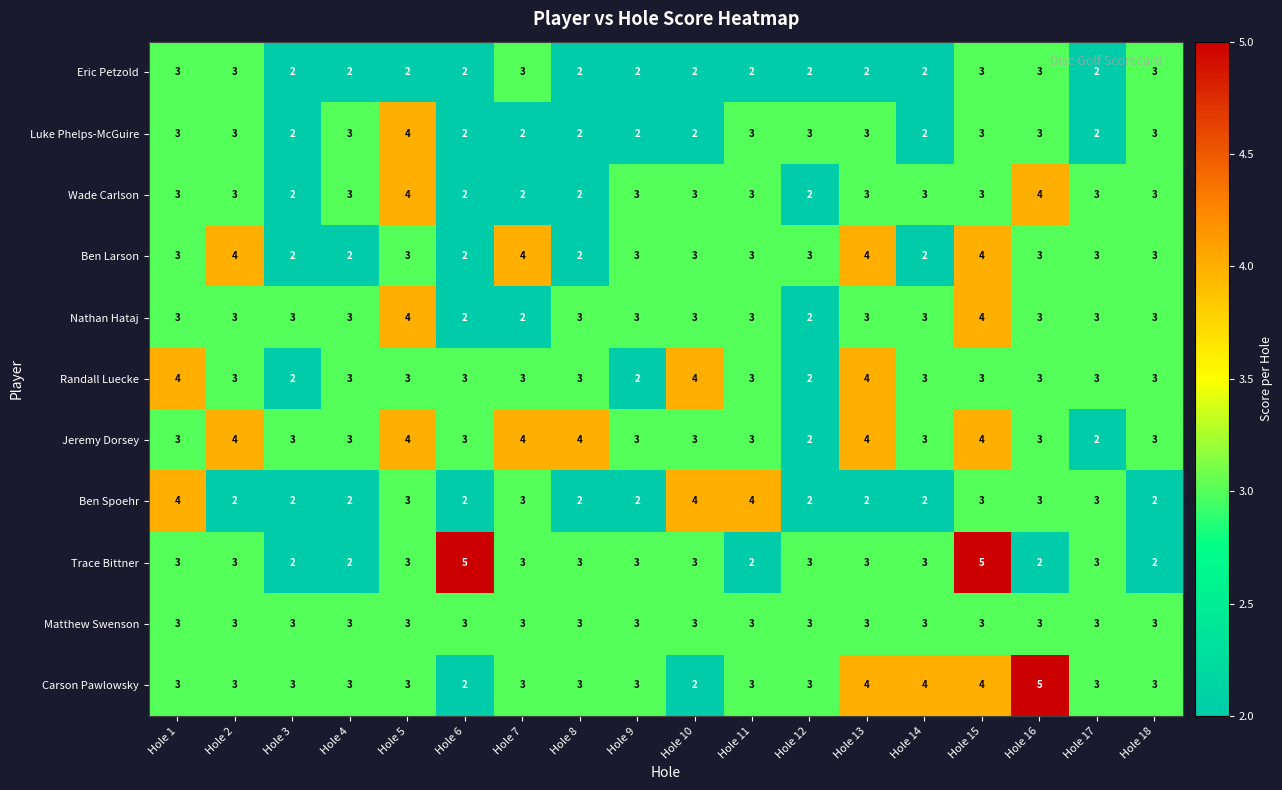

At how many categories does at least one series exceed 2?

18